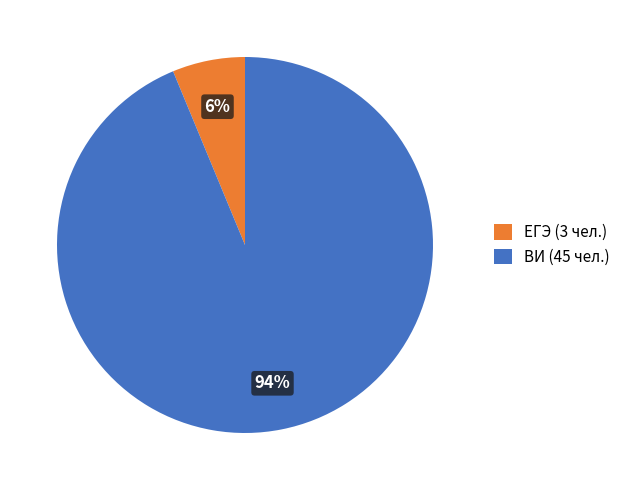

Which category has the biggest portion of the pie?

ВИ